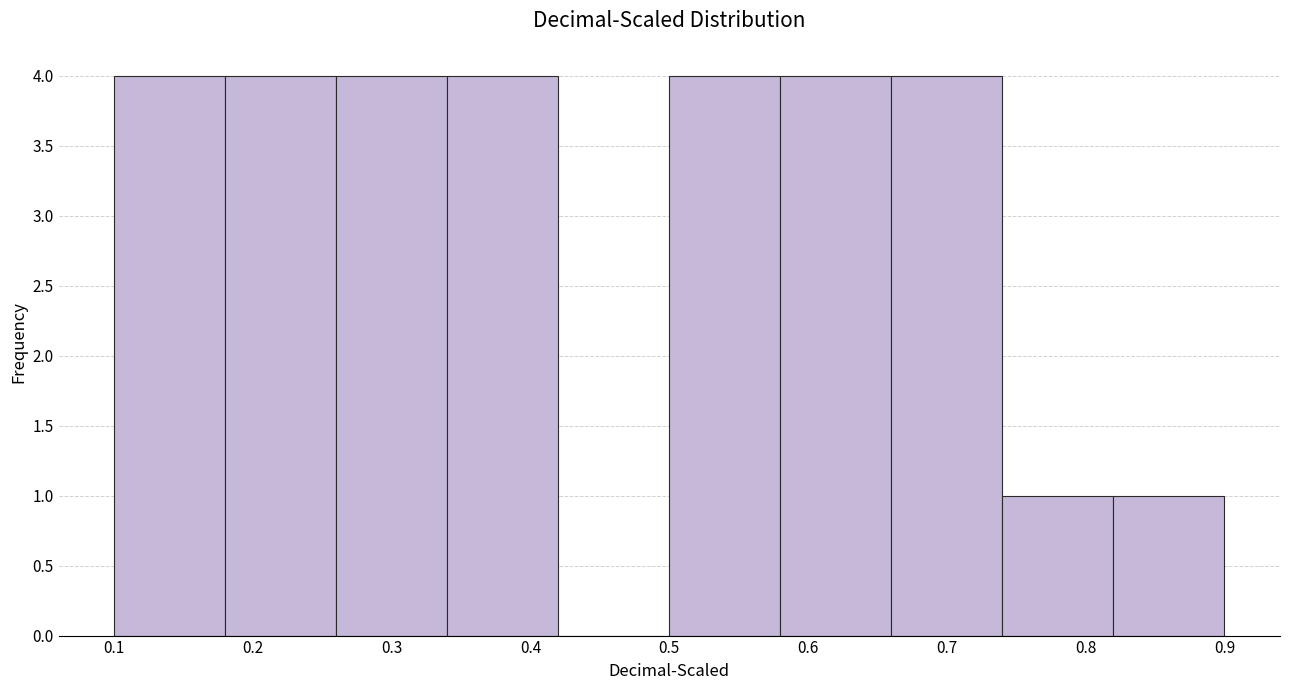

Reading left to right, transcribe this chart: for each bar, give the range it covers on the x-axis and its height. The values are not printed on the chart, so give them approximately, as read against the axis.

0.10 to 0.18: 4
0.18 to 0.26: 4
0.26 to 0.34: 4
0.34 to 0.42: 4
0.42 to 0.50: 0
0.50 to 0.58: 4
0.58 to 0.66: 4
0.66 to 0.74: 4
0.74 to 0.82: 1
0.82 to 0.90: 1